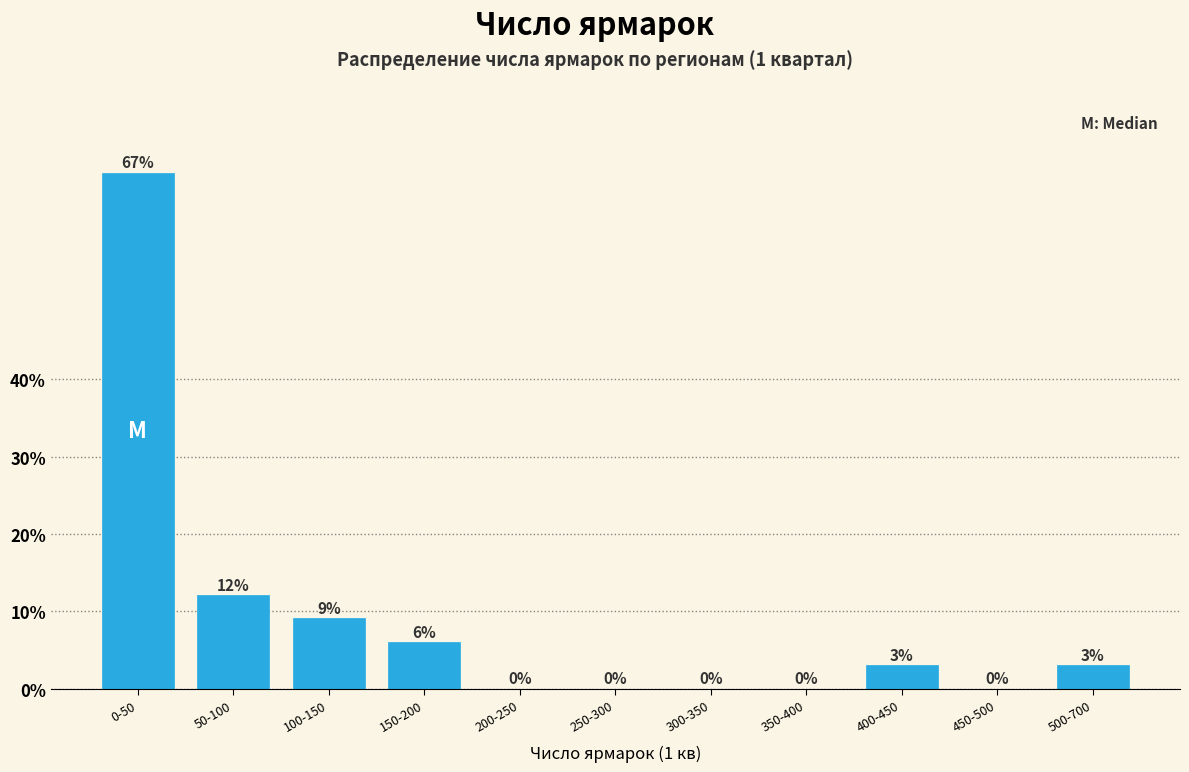

Is it true that the value at 500-700 is 3.0?

True